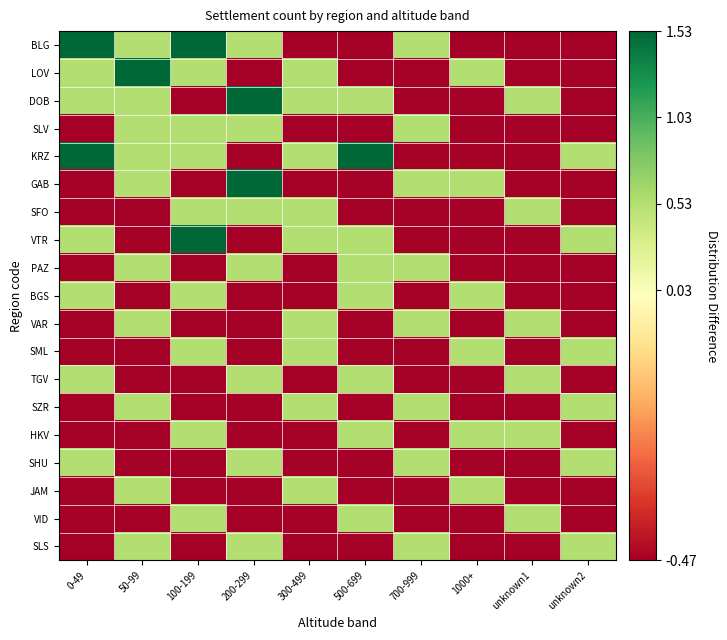

Reading left to right, extract all data points from this chart.

BLG: 0-49=1.5	50-99=0.5	100-199=1.5	200-299=0.5	300-499=-0.5	500-699=-0.5	700-999=0.5	1000+=-0.5	unknown1=-0.5	unknown2=-0.5
LOV: 0-49=0.5	50-99=1.5	100-199=0.5	200-299=-0.5	300-499=0.5	500-699=-0.5	700-999=-0.5	1000+=0.5	unknown1=-0.5	unknown2=-0.5
DOB: 0-49=0.5	50-99=0.5	100-199=-0.5	200-299=1.5	300-499=0.5	500-699=0.5	700-999=-0.5	1000+=-0.5	unknown1=0.5	unknown2=-0.5
SLV: 0-49=-0.5	50-99=0.5	100-199=0.5	200-299=0.5	300-499=-0.5	500-699=-0.5	700-999=0.5	1000+=-0.5	unknown1=-0.5	unknown2=-0.5
KRZ: 0-49=1.5	50-99=0.5	100-199=0.5	200-299=-0.5	300-499=0.5	500-699=1.5	700-999=-0.5	1000+=-0.5	unknown1=-0.5	unknown2=0.5
GAB: 0-49=-0.5	50-99=0.5	100-199=-0.5	200-299=1.5	300-499=-0.5	500-699=-0.5	700-999=0.5	1000+=0.5	unknown1=-0.5	unknown2=-0.5
SFO: 0-49=-0.5	50-99=-0.5	100-199=0.5	200-299=0.5	300-499=0.5	500-699=-0.5	700-999=-0.5	1000+=-0.5	unknown1=0.5	unknown2=-0.5
VTR: 0-49=0.5	50-99=-0.5	100-199=1.5	200-299=-0.5	300-499=0.5	500-699=0.5	700-999=-0.5	1000+=-0.5	unknown1=-0.5	unknown2=0.5
PAZ: 0-49=-0.5	50-99=0.5	100-199=-0.5	200-299=0.5	300-499=-0.5	500-699=0.5	700-999=0.5	1000+=-0.5	unknown1=-0.5	unknown2=-0.5
BGS: 0-49=0.5	50-99=-0.5	100-199=0.5	200-299=-0.5	300-499=-0.5	500-699=0.5	700-999=-0.5	1000+=0.5	unknown1=-0.5	unknown2=-0.5
VAR: 0-49=-0.5	50-99=0.5	100-199=-0.5	200-299=-0.5	300-499=0.5	500-699=-0.5	700-999=0.5	1000+=-0.5	unknown1=0.5	unknown2=-0.5
SML: 0-49=-0.5	50-99=-0.5	100-199=0.5	200-299=-0.5	300-499=0.5	500-699=-0.5	700-999=-0.5	1000+=0.5	unknown1=-0.5	unknown2=0.5
TGV: 0-49=0.5	50-99=-0.5	100-199=-0.5	200-299=0.5	300-499=-0.5	500-699=0.5	700-999=-0.5	1000+=-0.5	unknown1=0.5	unknown2=-0.5
SZR: 0-49=-0.5	50-99=0.5	100-199=-0.5	200-299=-0.5	300-499=0.5	500-699=-0.5	700-999=0.5	1000+=-0.5	unknown1=-0.5	unknown2=0.5
HKV: 0-49=-0.5	50-99=-0.5	100-199=0.5	200-299=-0.5	300-499=-0.5	500-699=0.5	700-999=-0.5	1000+=0.5	unknown1=0.5	unknown2=-0.5
SHU: 0-49=0.5	50-99=-0.5	100-199=-0.5	200-299=0.5	300-499=-0.5	500-699=-0.5	700-999=0.5	1000+=-0.5	unknown1=-0.5	unknown2=0.5
JAM: 0-49=-0.5	50-99=0.5	100-199=-0.5	200-299=-0.5	300-499=0.5	500-699=-0.5	700-999=-0.5	1000+=0.5	unknown1=-0.5	unknown2=-0.5
VID: 0-49=-0.5	50-99=-0.5	100-199=0.5	200-299=-0.5	300-499=-0.5	500-699=0.5	700-999=-0.5	1000+=-0.5	unknown1=0.5	unknown2=-0.5
SLS: 0-49=-0.5	50-99=0.5	100-199=-0.5	200-299=0.5	300-499=-0.5	500-699=-0.5	700-999=0.5	1000+=-0.5	unknown1=-0.5	unknown2=0.5